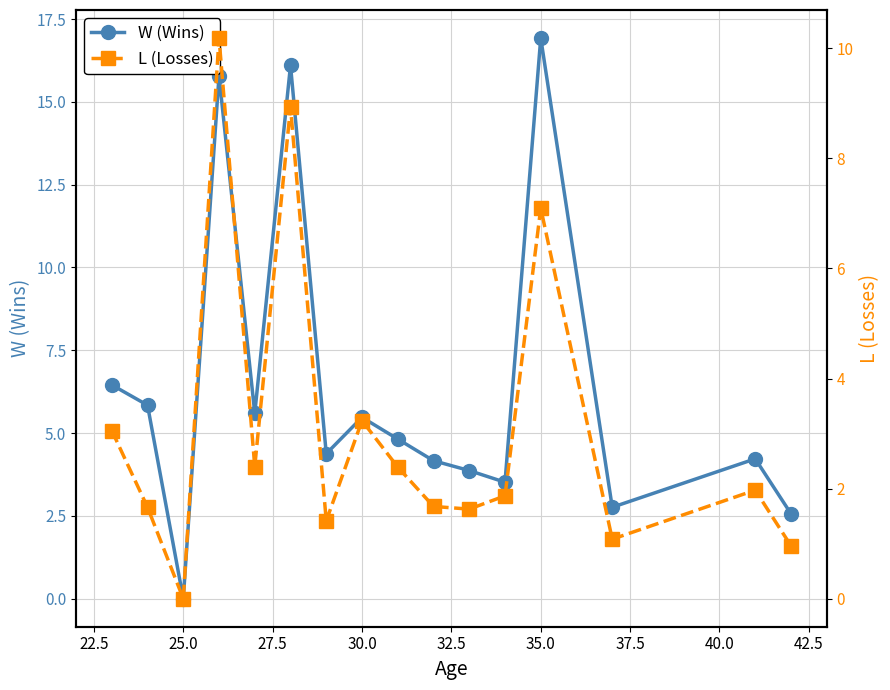

What is the difference between the maximum and minimum values in the W (Wins) series?

16.9